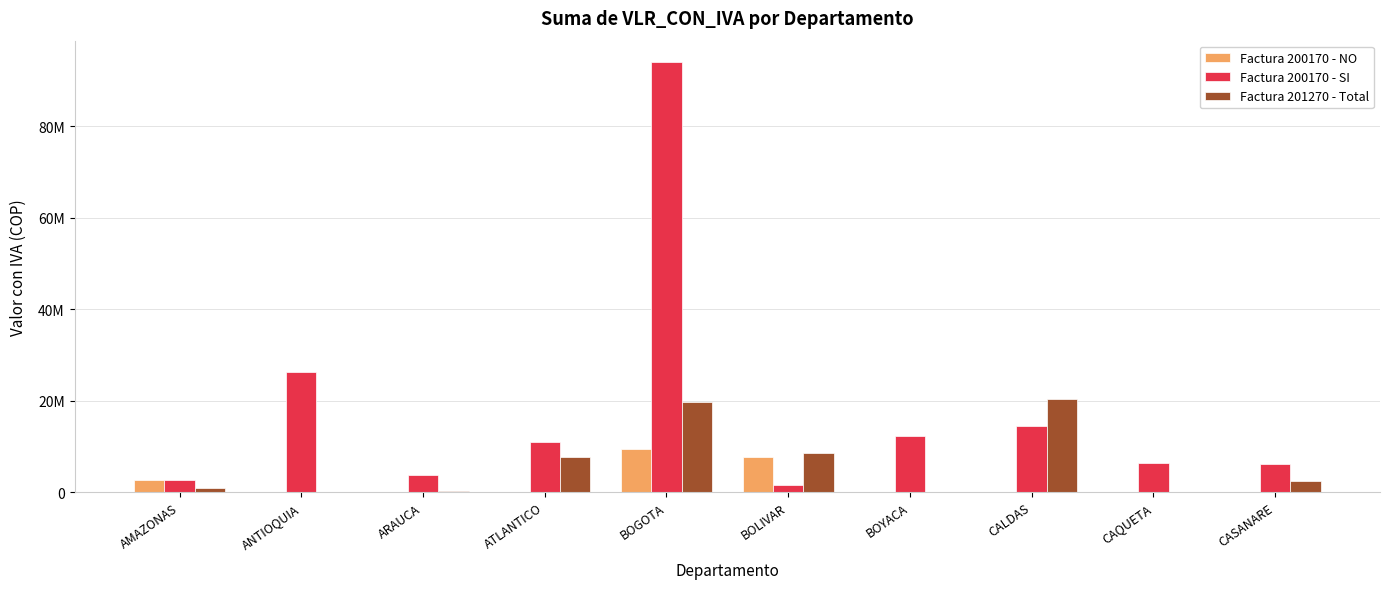

What are all the series names shown in the legend?

Factura 200170 - NO, Factura 200170 - SI, Factura 201270 - Total